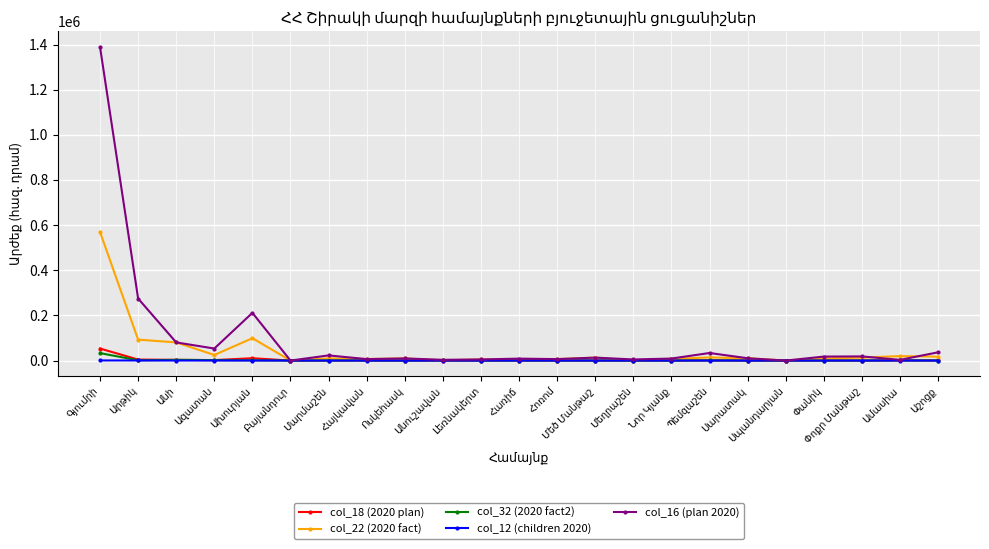

Does the chart display data point markers on the line(s)?

Yes